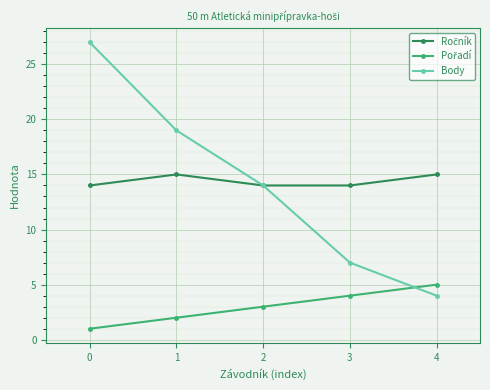

What is the minimum value for Body?

4